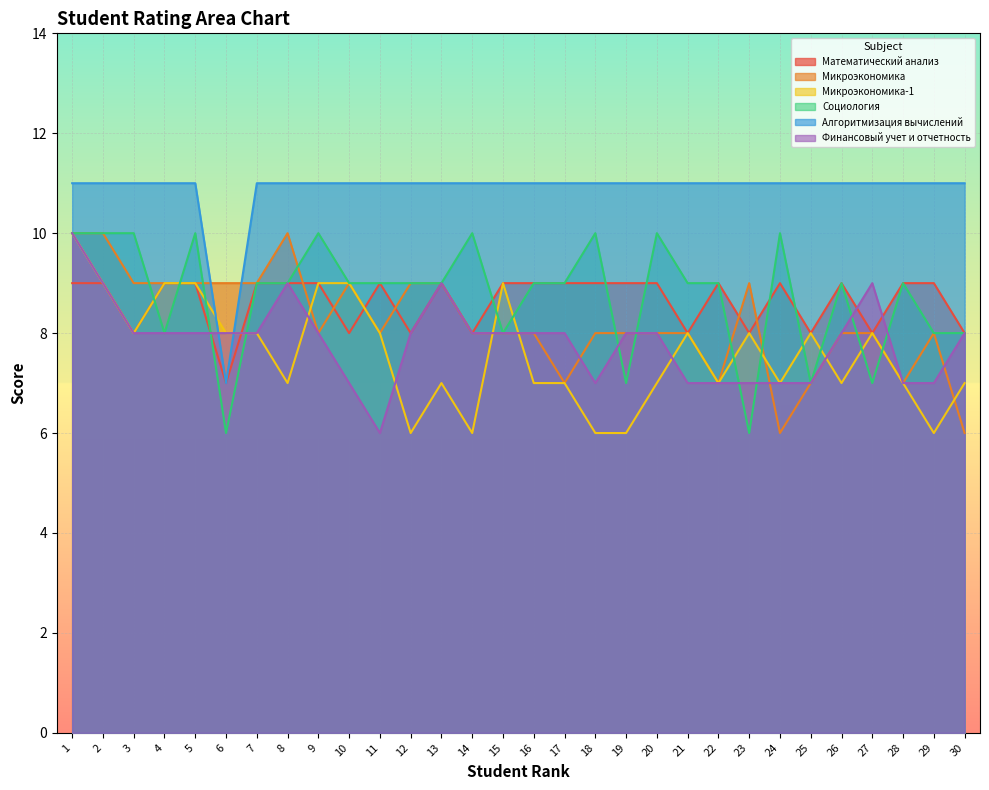

Reading right to left, list all the values displayed in this chart.

Математический анализ: 8	9	9	8	9	8	9	8	9	8	9	9	9	9	9	9	8	9	8	9	8	9	9	9	7	9	9	8	9	9
Микроэкономика: 6	8	7	8	8	7	6	9	7	8	8	8	8	7	8	8	8	9	9	8	9	8	10	9	9	9	9	9	10	10
Микроэкономика-1: 7	6	7	8	7	8	7	8	7	8	7	6	6	7	7	9	6	7	6	8	9	9	7	8	8	9	9	8	9	10
Социология: 8	8	9	7	9	7	10	6	9	9	10	7	10	9	9	8	10	9	9	9	9	10	9	9	6	10	8	10	10	10
Алгоритмизация вычислений: 11	11	11	11	11	11	11	11	11	11	11	11	11	11	11	11	11	11	11	11	11	11	11	11	7	11	11	11	11	11
Финансовый учет и отчетность: 8	7	7	9	8	7	7	7	7	7	8	8	7	8	8	8	8	9	8	6	7	8	9	8	8	8	8	8	9	10